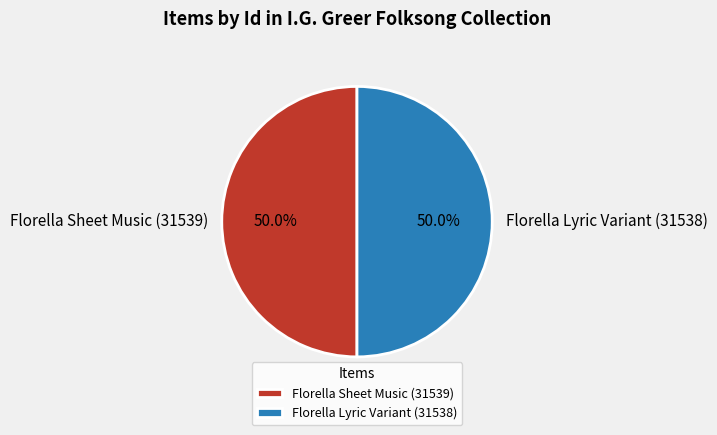

Approximately how many times larger is the value at Florella Lyric Variant (31538) compared to Florella Sheet Music (31539)?

1.0